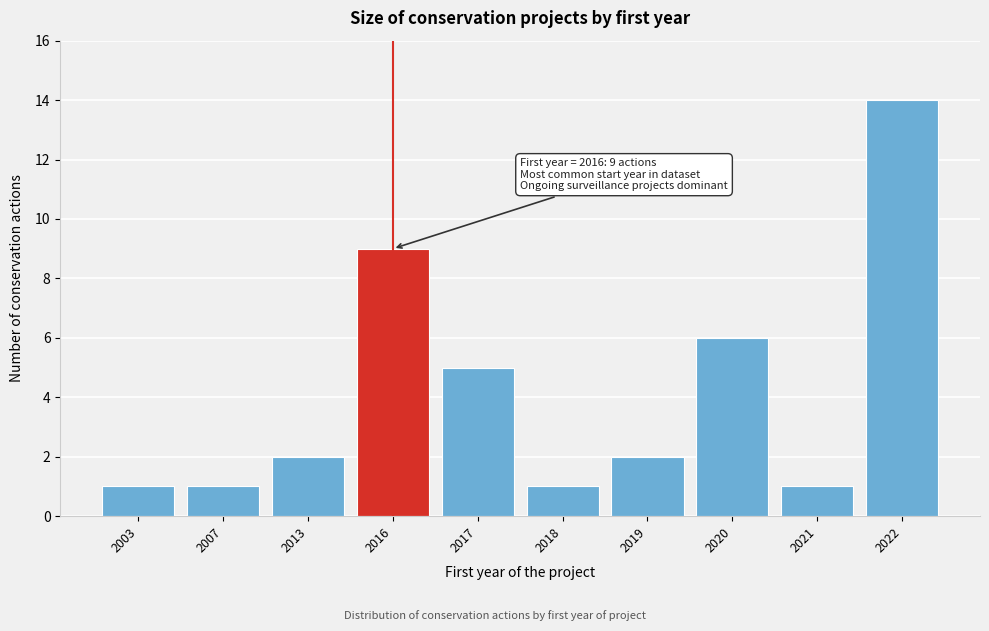

Reading left to right, extract all data points from this chart.

1	1	2	9	5	1	2	6	1	14